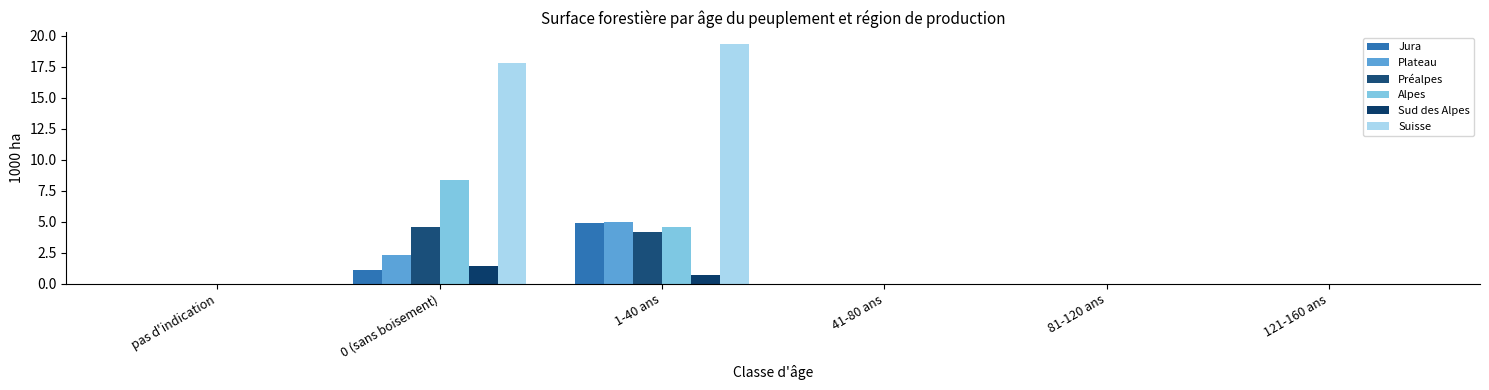

Reading left to right, what are all the values shown in this chart?

Jura: pas d'indication=0.0	0 (sans boisement)=1.1	1-40 ans=4.9	41-80 ans=0.0	81-120 ans=0.0	121-160 ans=0.0
Plateau: pas d'indication=0.0	0 (sans boisement)=2.3	1-40 ans=5.0	41-80 ans=0.0	81-120 ans=0.0	121-160 ans=0.0
Préalpes: pas d'indication=0.0	0 (sans boisement)=4.6	1-40 ans=4.2	41-80 ans=0.0	81-120 ans=0.0	121-160 ans=0.0
Alpes: pas d'indication=0.0	0 (sans boisement)=8.4	1-40 ans=4.6	41-80 ans=0.0	81-120 ans=0.0	121-160 ans=0.0
Sud des Alpes: pas d'indication=0.0	0 (sans boisement)=1.4	1-40 ans=0.7	41-80 ans=0.0	81-120 ans=0.0	121-160 ans=0.0
Suisse: pas d'indication=0.0	0 (sans boisement)=17.8	1-40 ans=19.3	41-80 ans=0.0	81-120 ans=0.0	121-160 ans=0.0